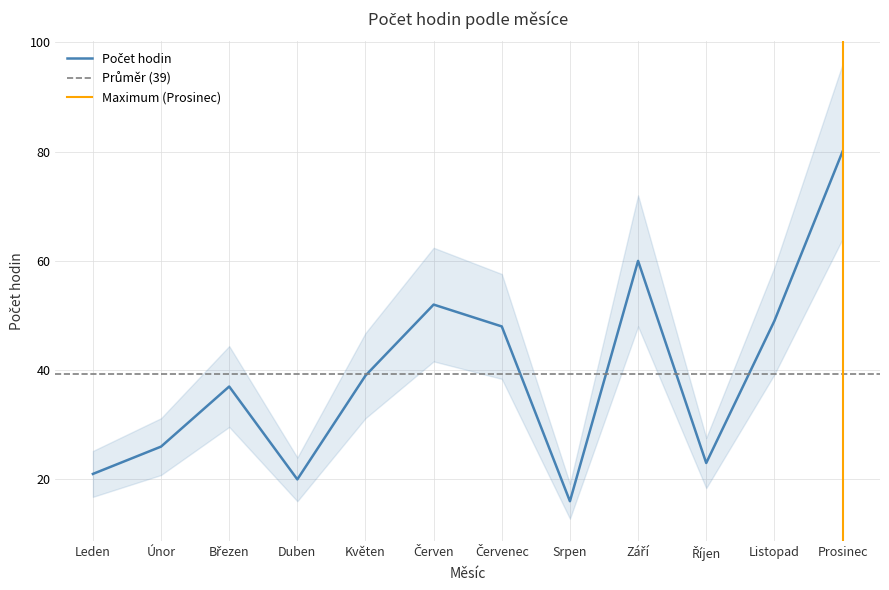

What is the label of the 9th point from the left?

Září